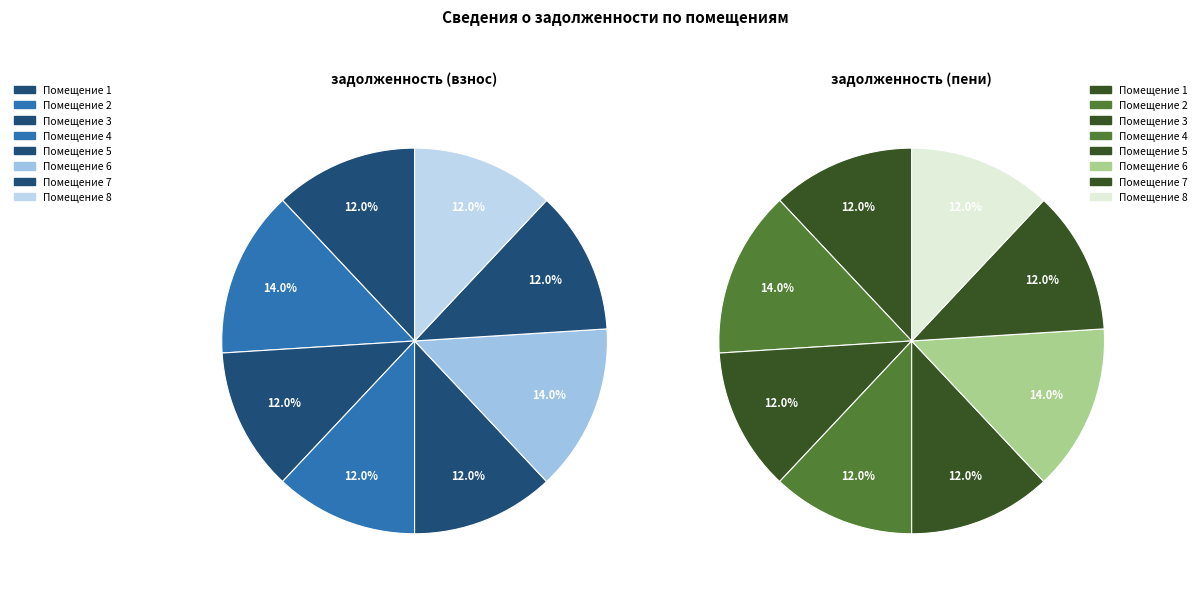

Is the sum of 8 and 2 greater than half?

No